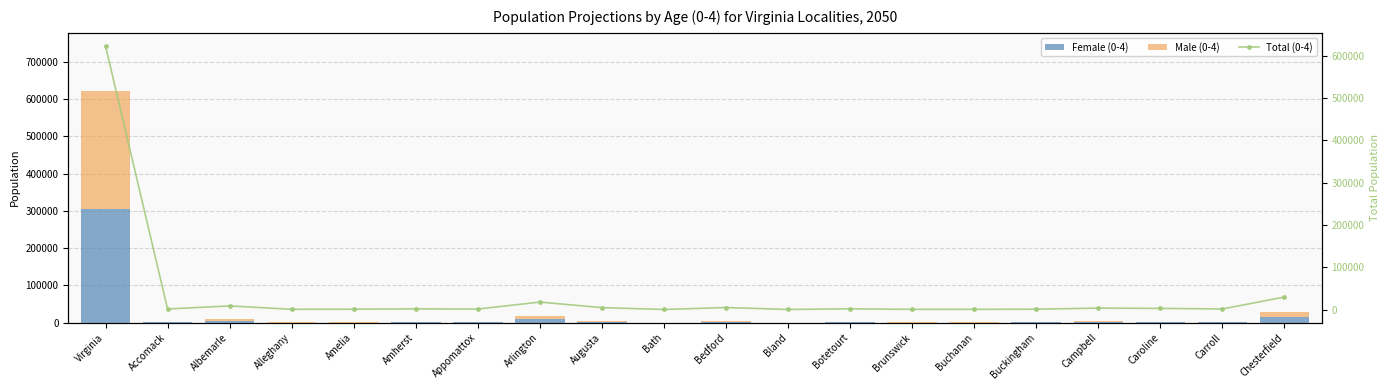

At which label does Total (0-4) reach its peak?

Virginia